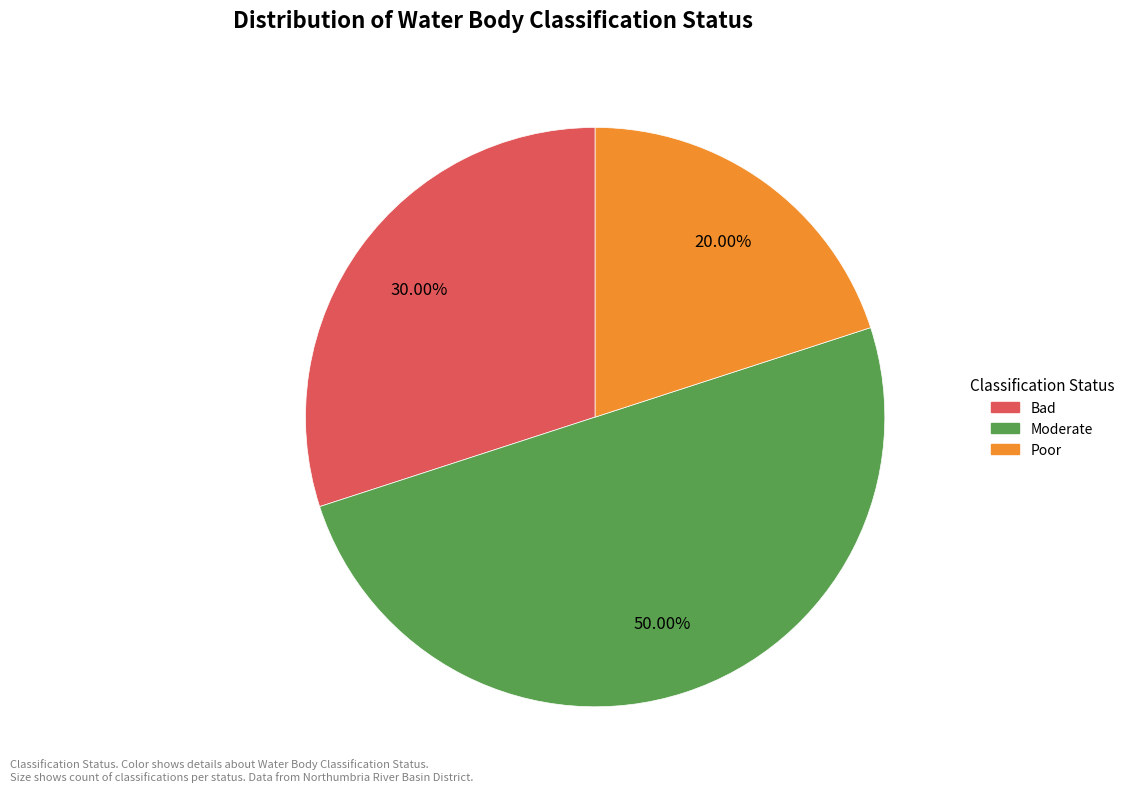

Is Bad the majority of the pie?

No